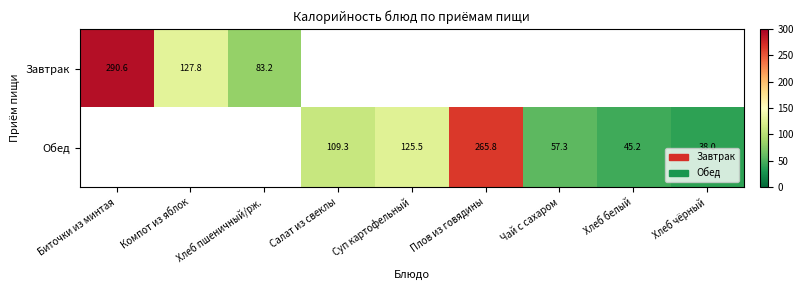

Rank the series by their maximum value, from highest to lowest.

Завтрак, Обед